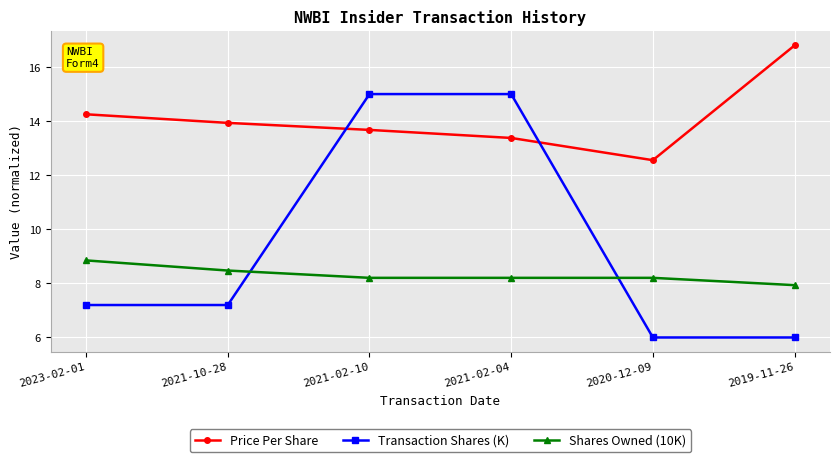

Which category has the lowest value in the Price Per Share series?

2020-12-09